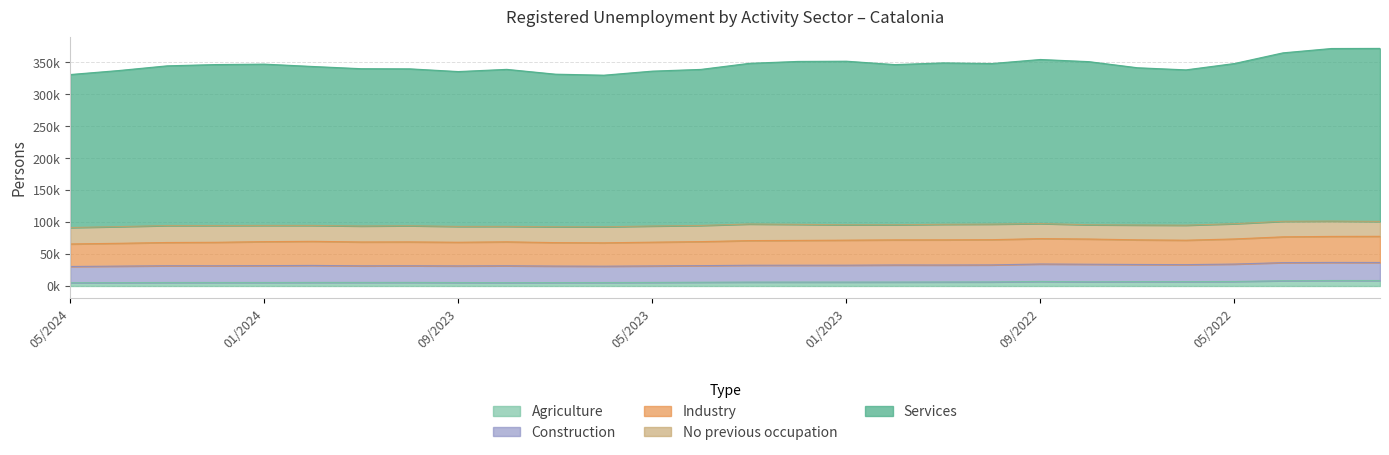

Reading left to right, transcribe all the data shown in this chart.

Services: 239322	244138	249828	251784	252341	248669	246080	245412	242253	245627	238625	237157	242263	244107	251352	254862	255897	250549	252488	251221	256681	255178	246002	242964	250605	263487	269959	270653
Industry: 35217	35699	36361	36709	37517	37697	37314	37331	37018	37463	36693	36534	37164	37567	38547	38798	39175	39292	39371	39465	39715	39437	38563	38233	39301	40346	40699	40946
Construction: 25374	25763	26194	26136	26357	26587	25950	26022	25989	26327	25789	25543	25790	25970	26359	26392	26417	26700	26548	26619	27285	27497	26759	26583	27239	28300	28255	28201
Agriculture: 5148	5333	5475	5506	5494	5591	5598	5612	5430	5290	5377	5436	5598	5870	6097	6120	6125	6164	6284	6384	7109	6552	6893	6826	7060	8259	8600	8573
No previous occupation: 25721	26097	26531	26238	25362	24837	24965	25316	24742	24165	24872	25074	25288	25281	25946	25116	24030	23633	24291	24307	23528	22281	23174	23475	23822	24306	23973	23287